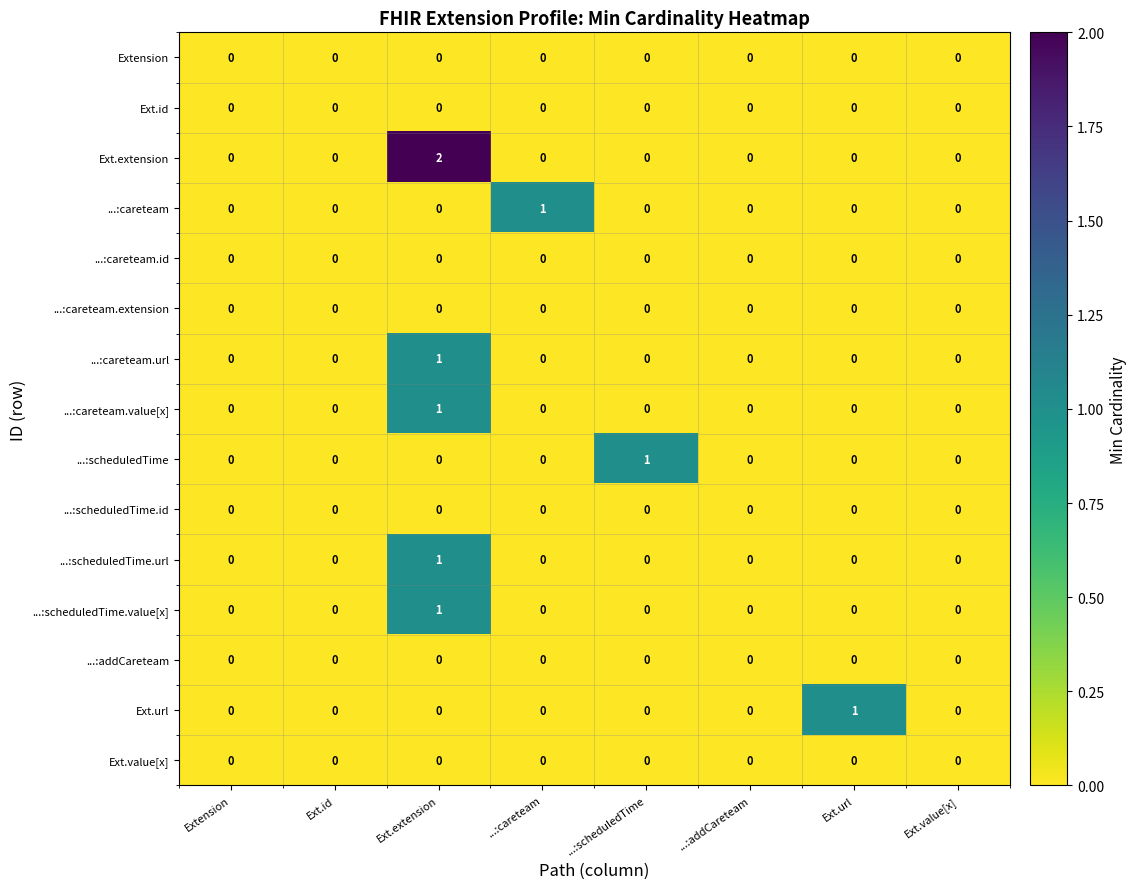

At which category is the sum across all series the highest?

Ext.extension